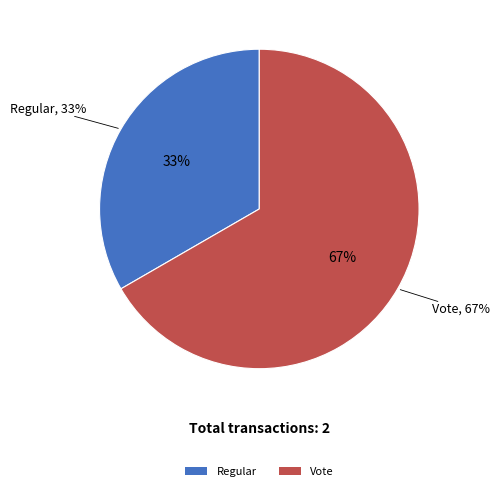

What percentage is the Vote slice, to the nearest percent?

67%